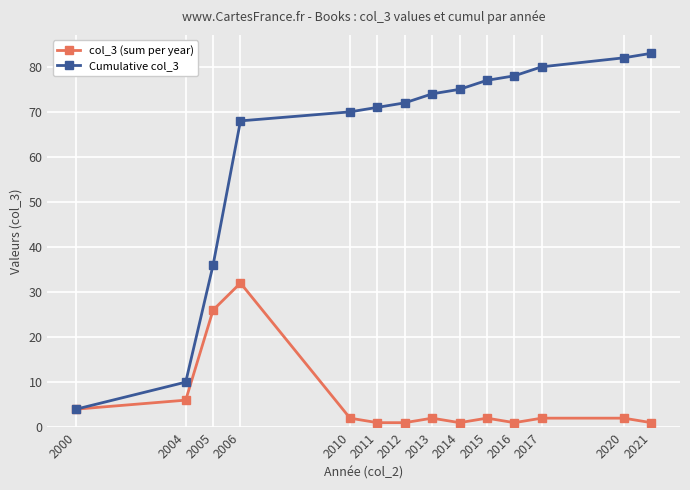

Reading left to right, extract all data points from this chart.

col_3 (sum per year): 2000=4	2004=6	2005=26	2006=32	2010=2	2011=1	2012=1	2013=2	2014=1	2015=2	2016=1	2017=2	2020=2	2021=1
Cumulative col_3: 2000=4	2004=10	2005=36	2006=68	2010=70	2011=71	2012=72	2013=74	2014=75	2015=77	2016=78	2017=80	2020=82	2021=83